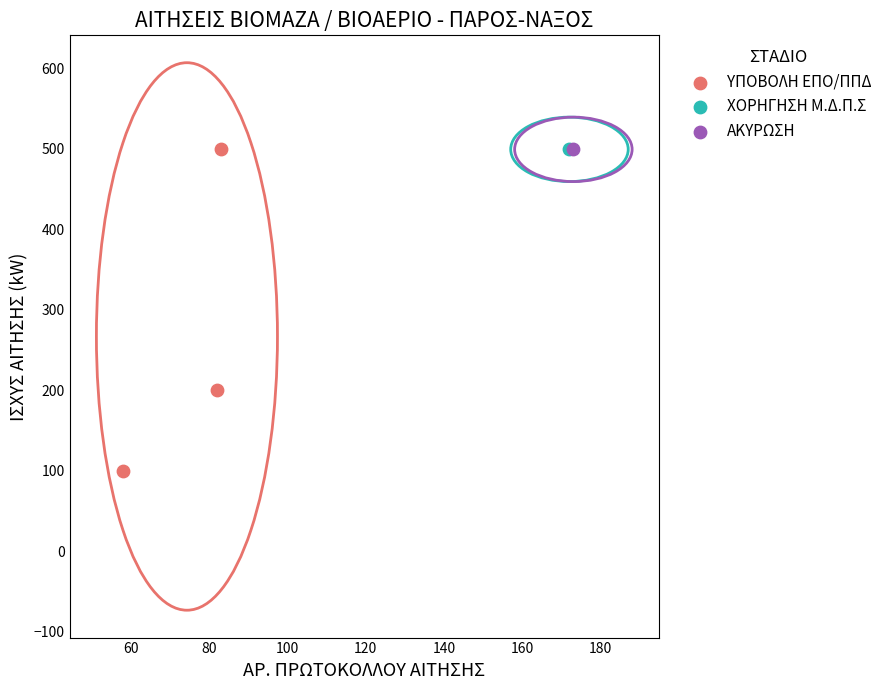

What are all the series names shown in the legend?

ΥΠΟΒΟΛΗ ΕΠΟ/ΠΠΔ, ΧΟΡΗΓΗΣΗ Μ.Δ.Π.Σ, ΑΚΥΡΩΣΗ